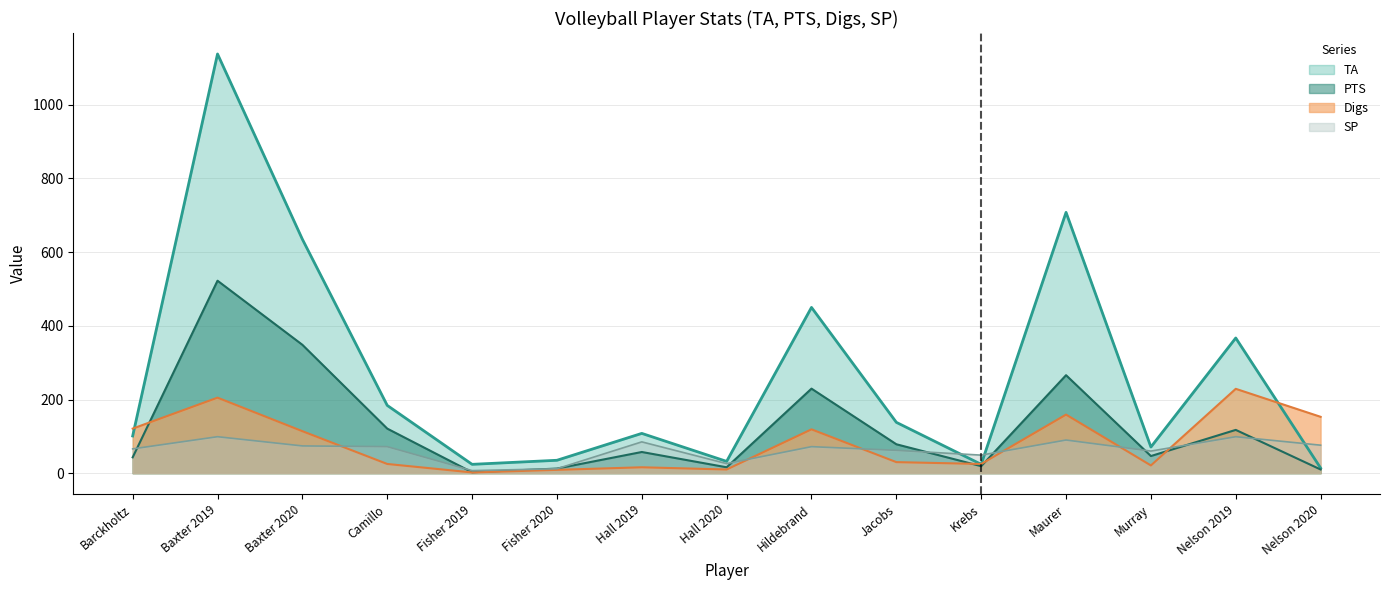

What is the sum of all PTS values?

1890.5